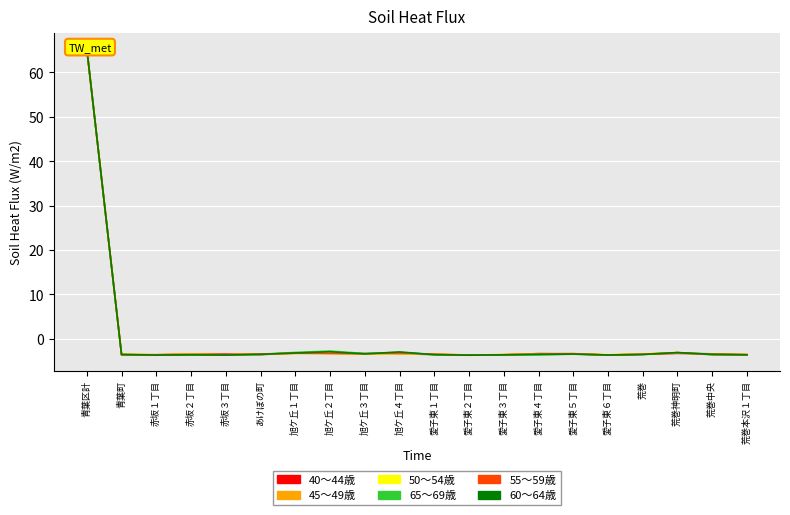

How many values in the 45～49歳 series are below -3?

19